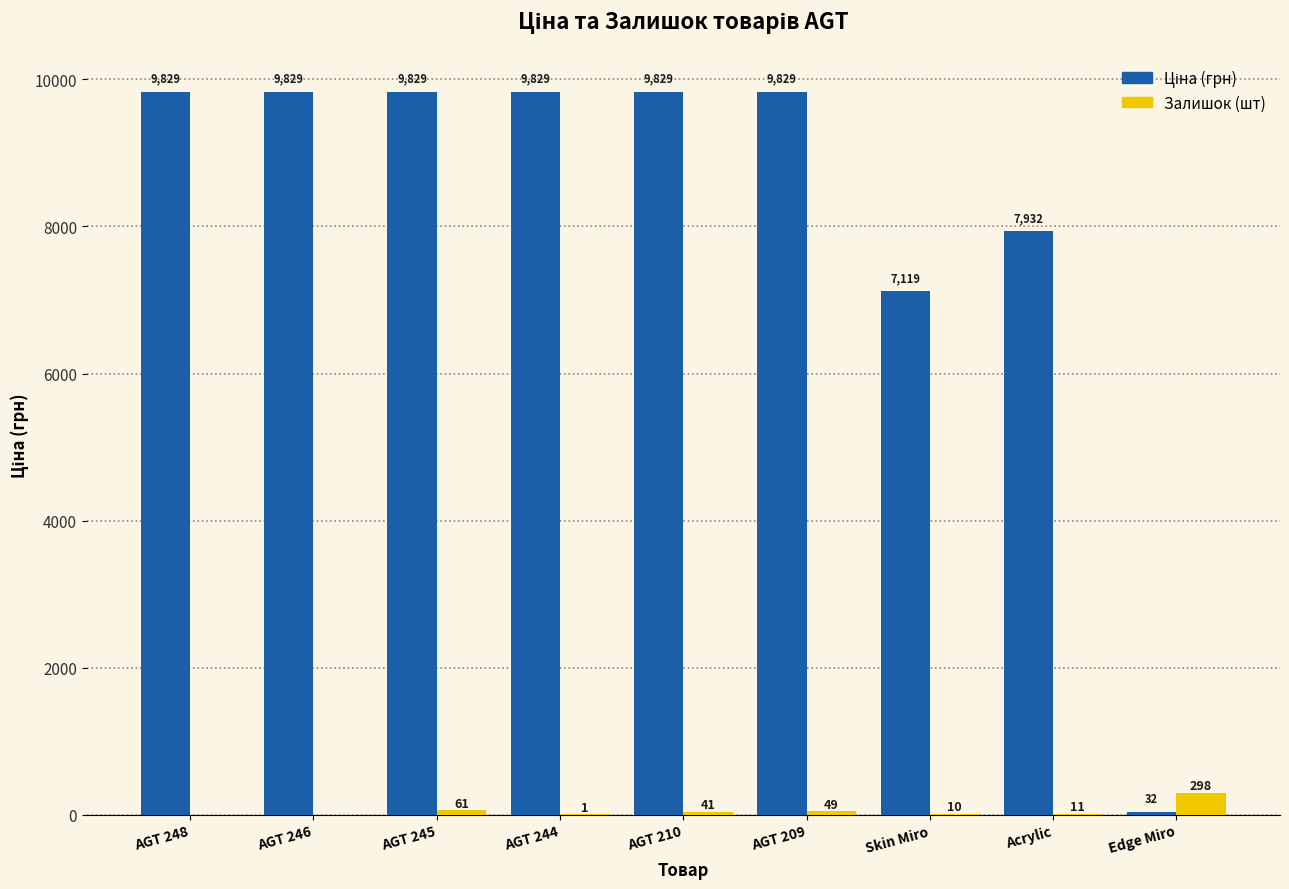

At which category is the sum across all series the highest?

AGT 245